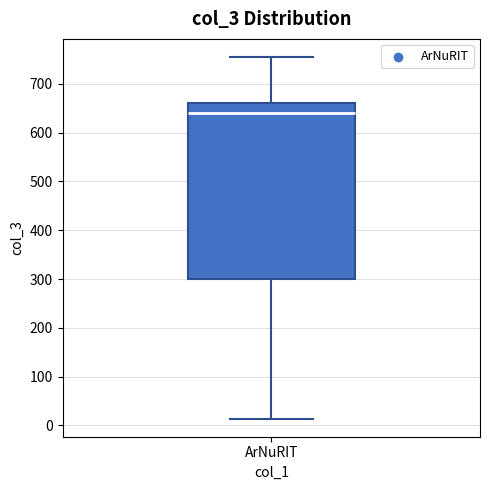

Transcribe this box plot: give where the median line is, the range the box spans, and where the two whiskers end, as read against the y-axis. The values are not printed on the chart, so give them approximately, as read against the axis.

median 640, box 300 to 660, whiskers 10 to 760